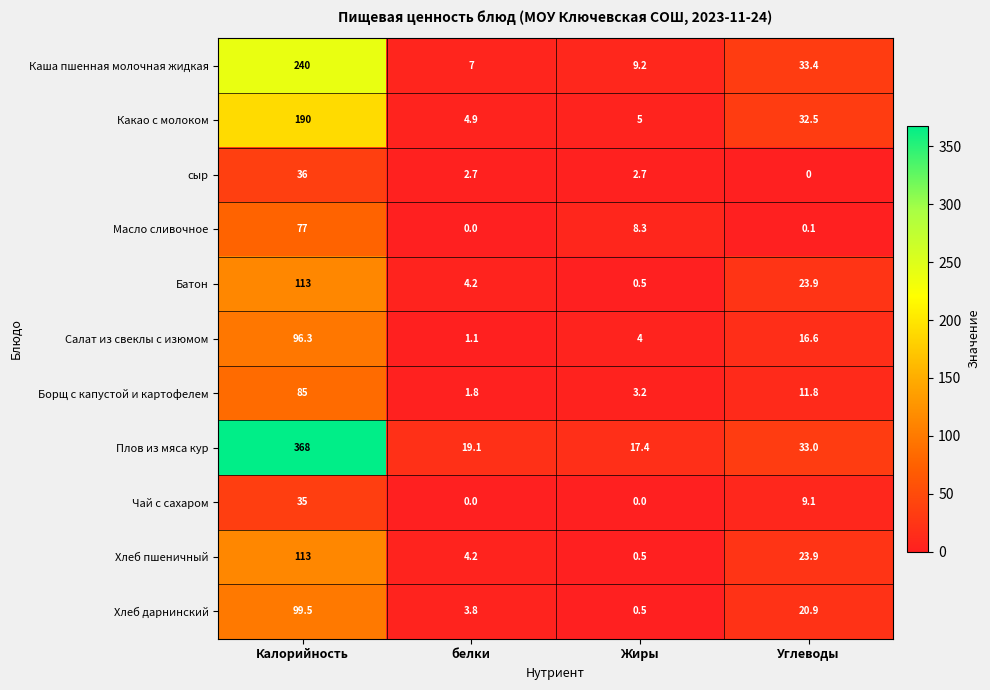

What is the total value across all series at белки?

48.8